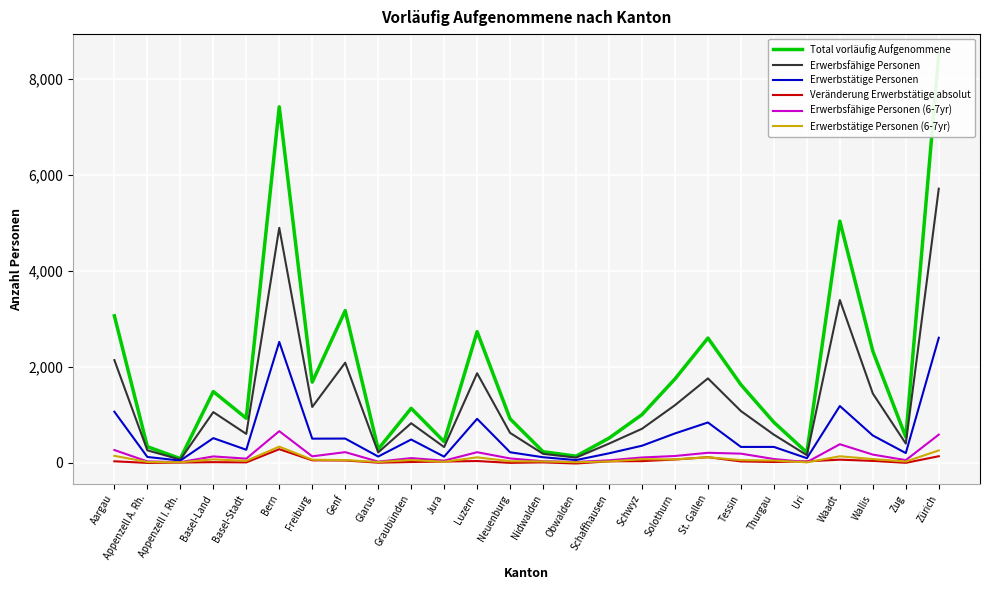

Which series changed the most between Aargau and Jura?

Total vorläufig Aufgenommene